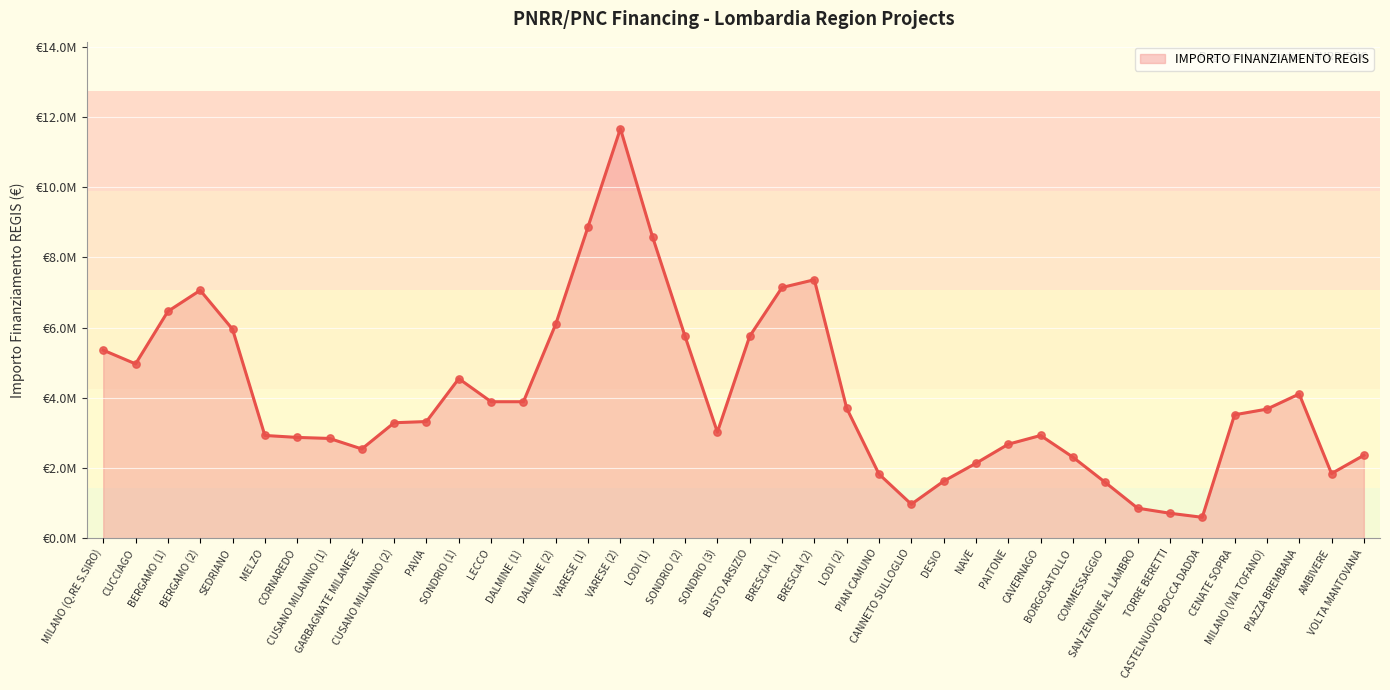

What is the change in value from CANNETO SULLOGLIO to VOLTA MANTOVANA?

+1291100.0